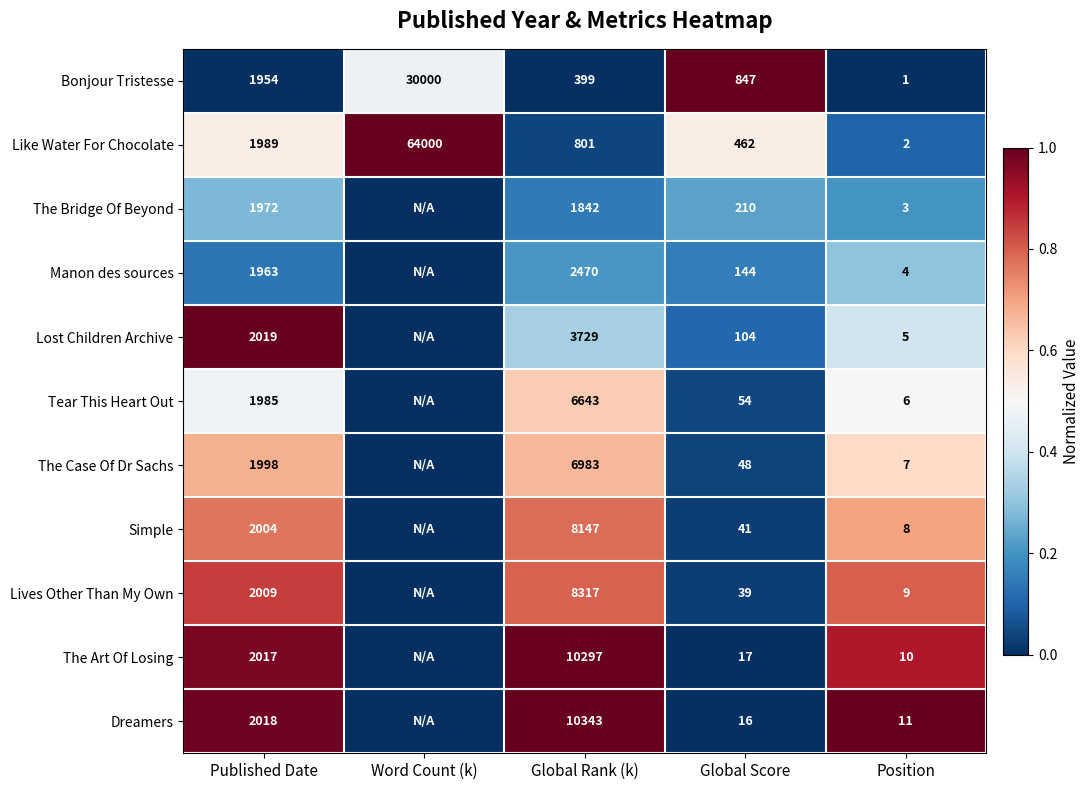

What is the greatest value displayed?

1.0